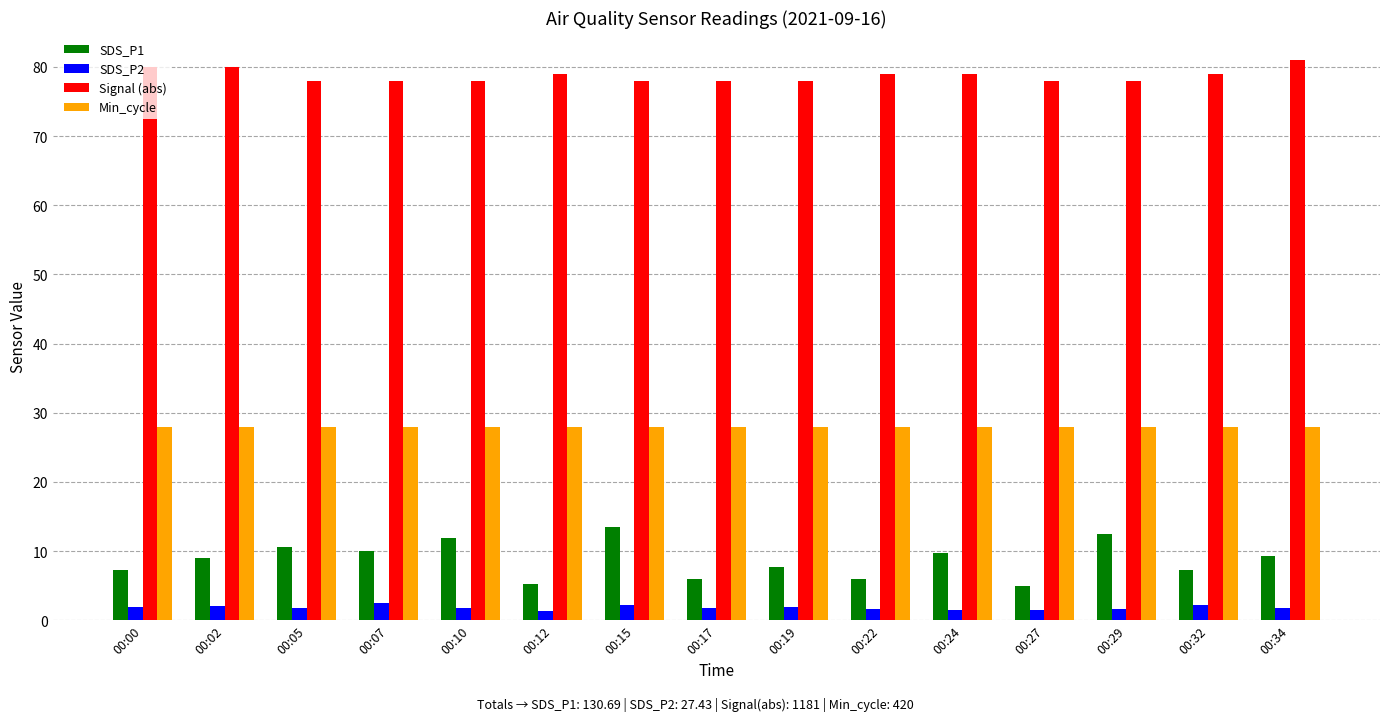

Which series has the largest total across all categories?

Signal (abs)